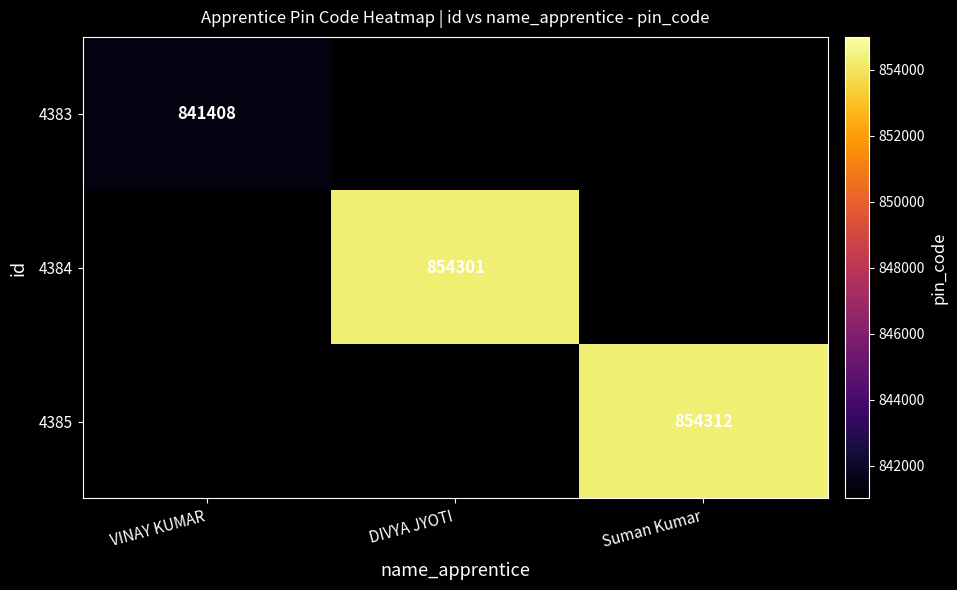

Is it true that 4383 equals 200657 at VINAY KUMAR?

False